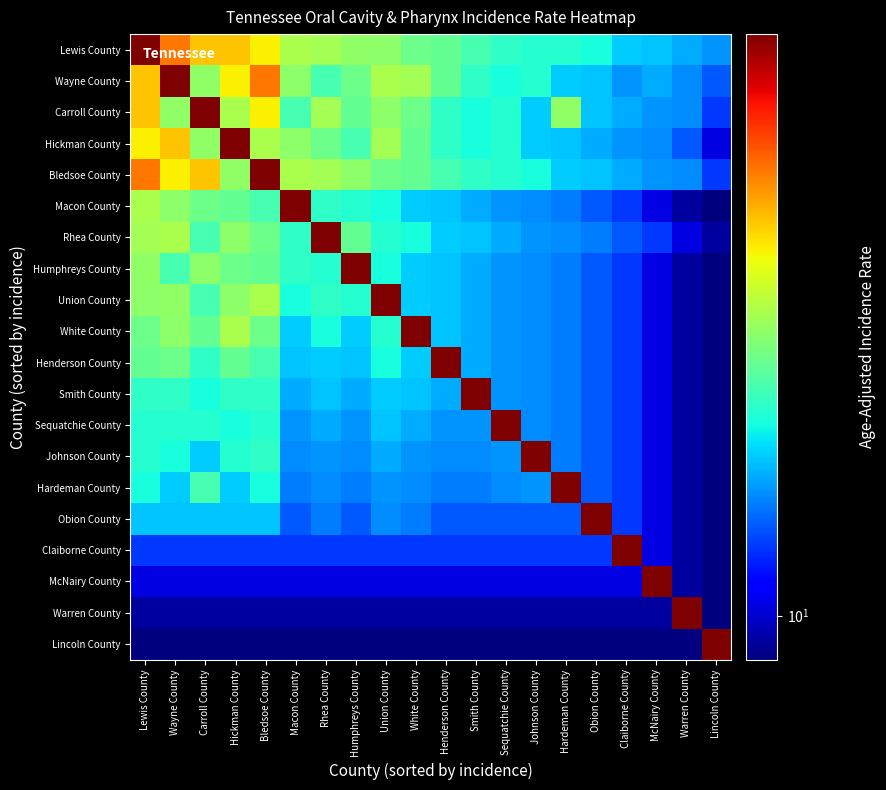

At which category is the sum across all series the highest?

Lewis County